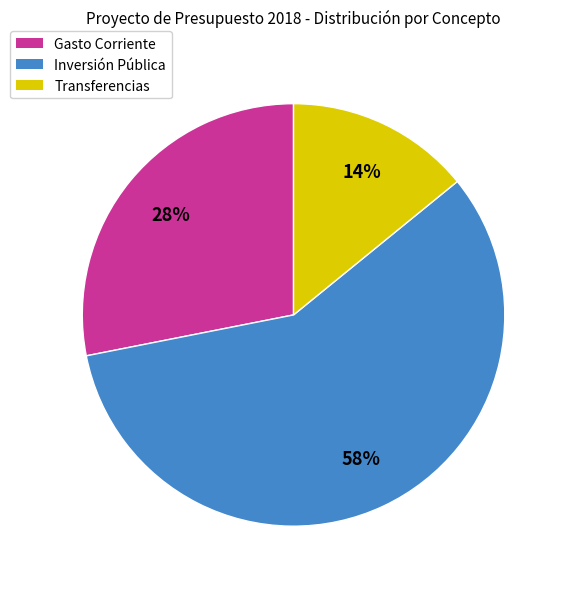

Count the number of slices in the pie.

3